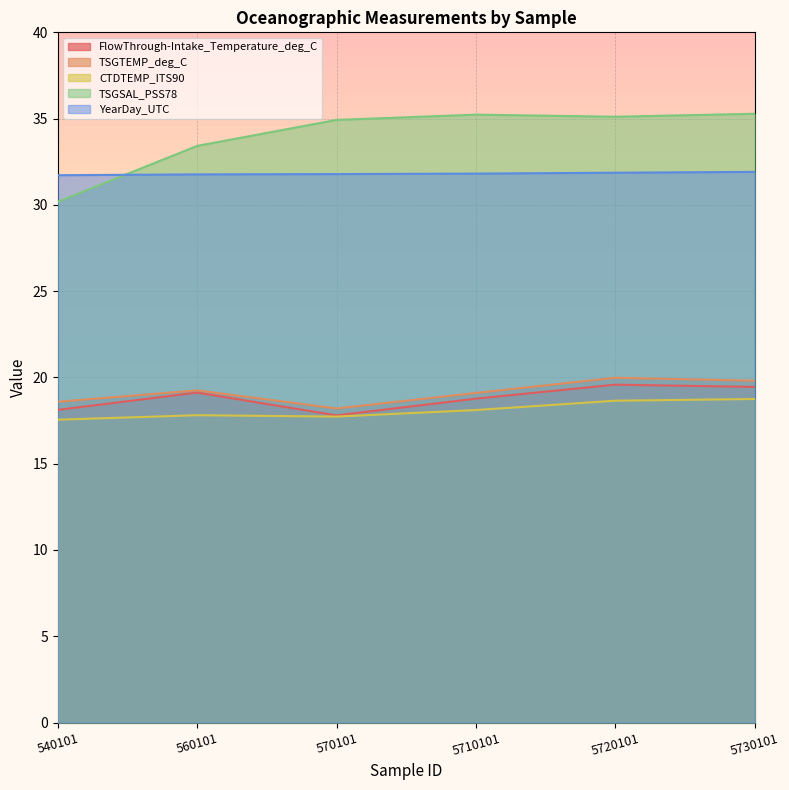

What is the average value of the FlowThrough-Intake_Temperature_deg_C series?

18.8